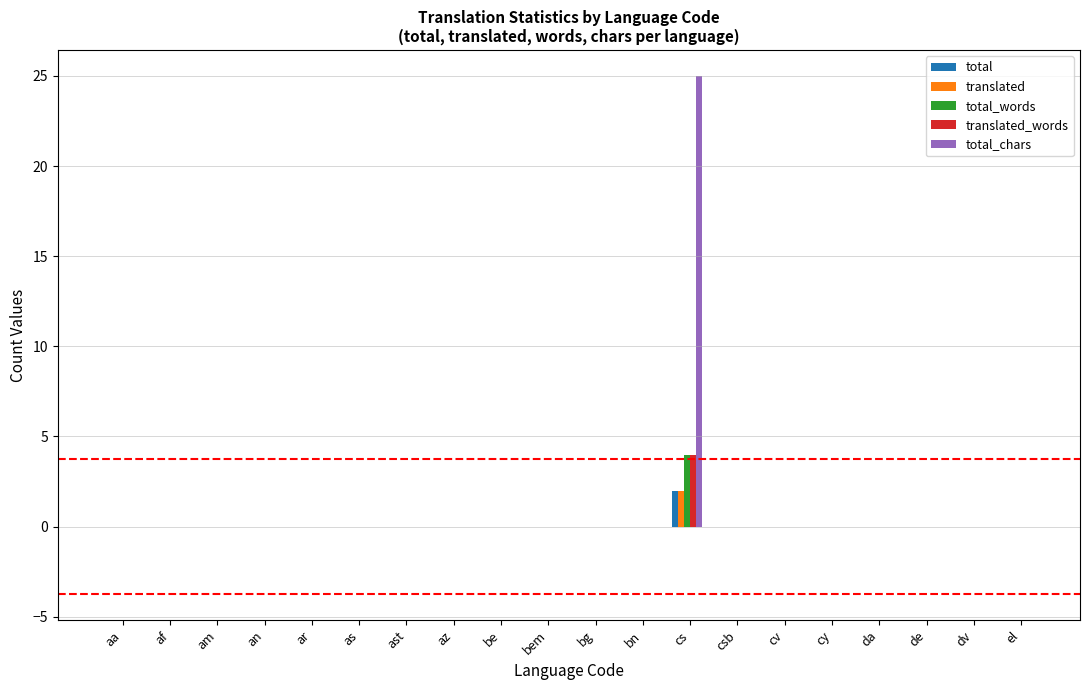

Are the bars grouped side by side (vs. stacked)?

Yes